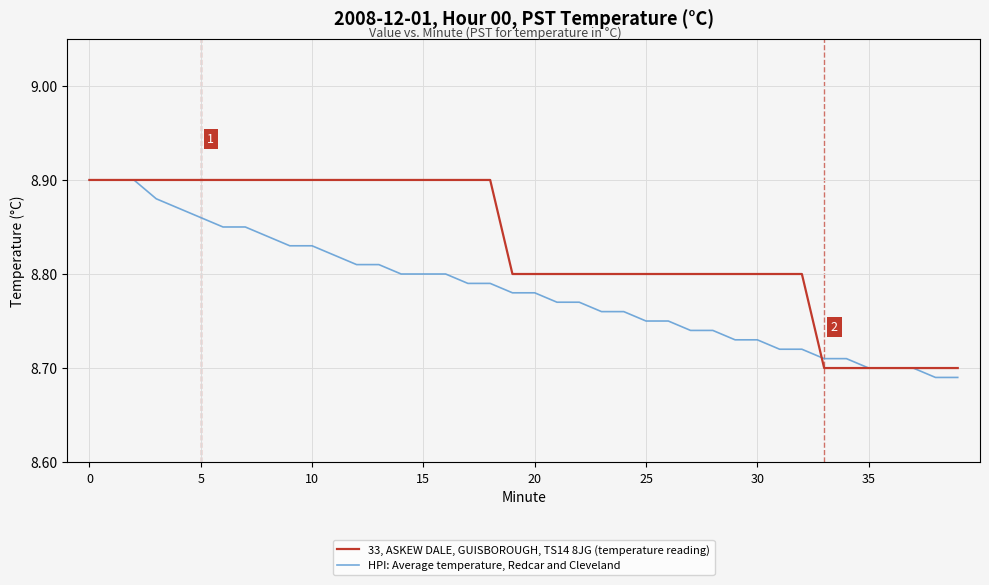

List the series in order of their overall mean, lowest first.

HPI: Average temperature, Redcar and Cleveland, 33, ASKEW DALE, GUISBOROUGH, TS14 8JG (temperature reading)